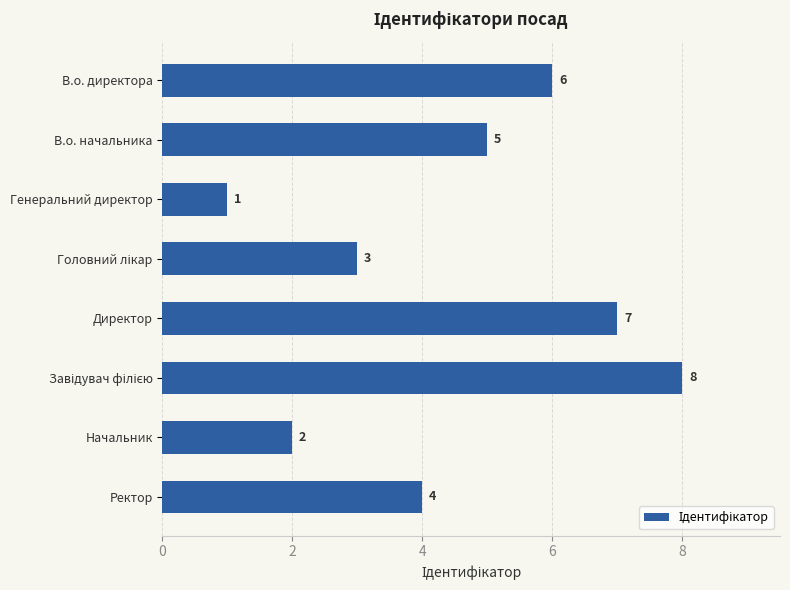

What is the value of the 5th bar from the top?

7